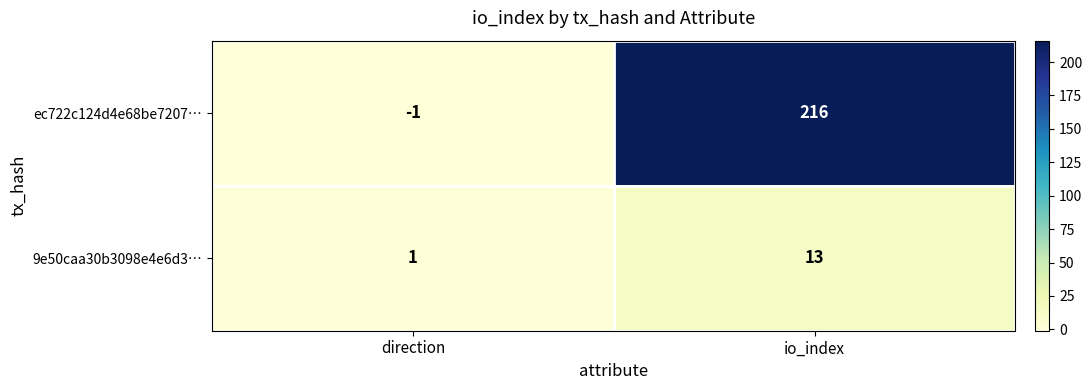

Reading right to left, what are all the values shown in this chart?

ec722c124d4e68be7207…: io_index=216	direction=-1
9e50caa30b3098e4e6d3…: io_index=13	direction=1